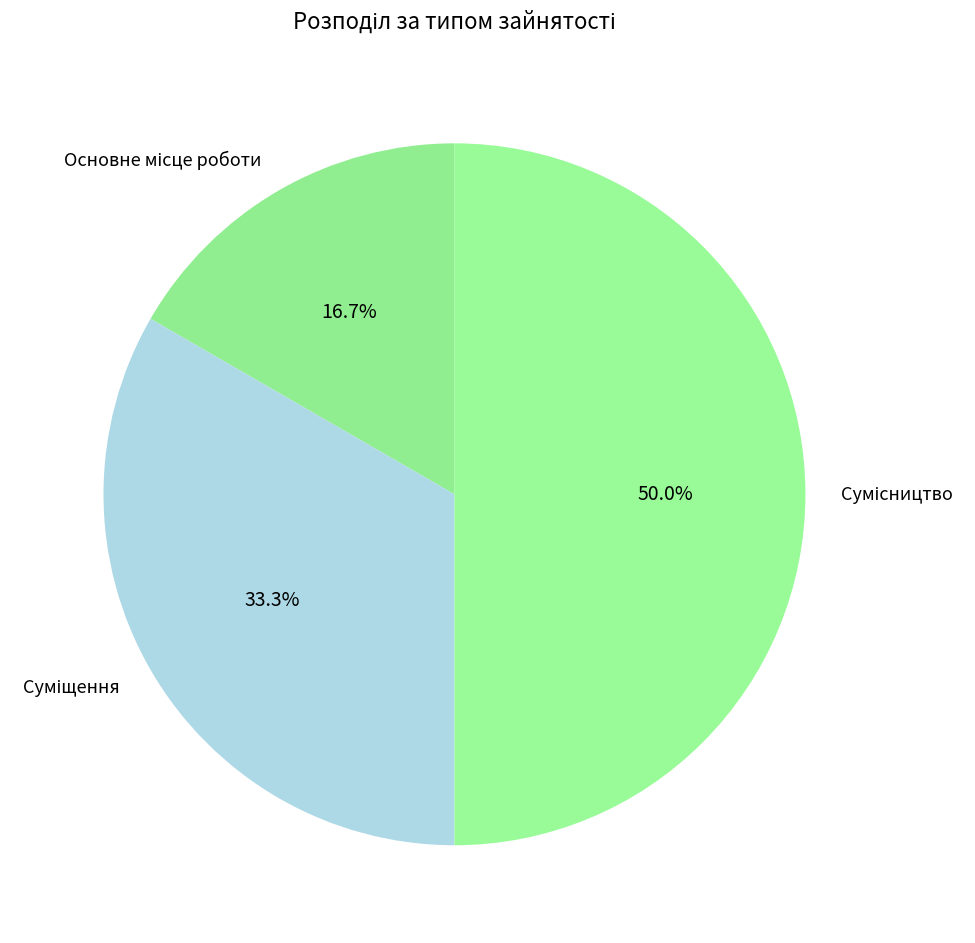

What is the change in value from Суміщення to Сумісництво?

+1